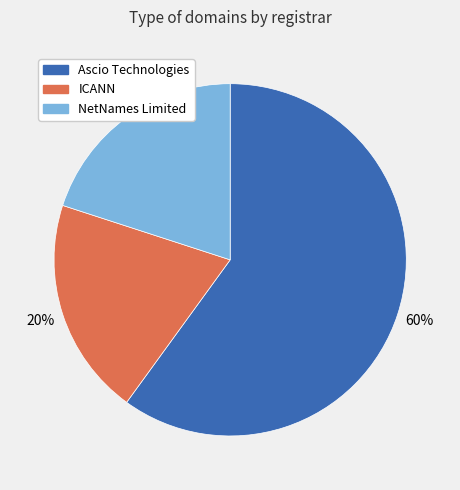

To the nearest percent, what is the difference between the largest and smallest slice percentages?

40%